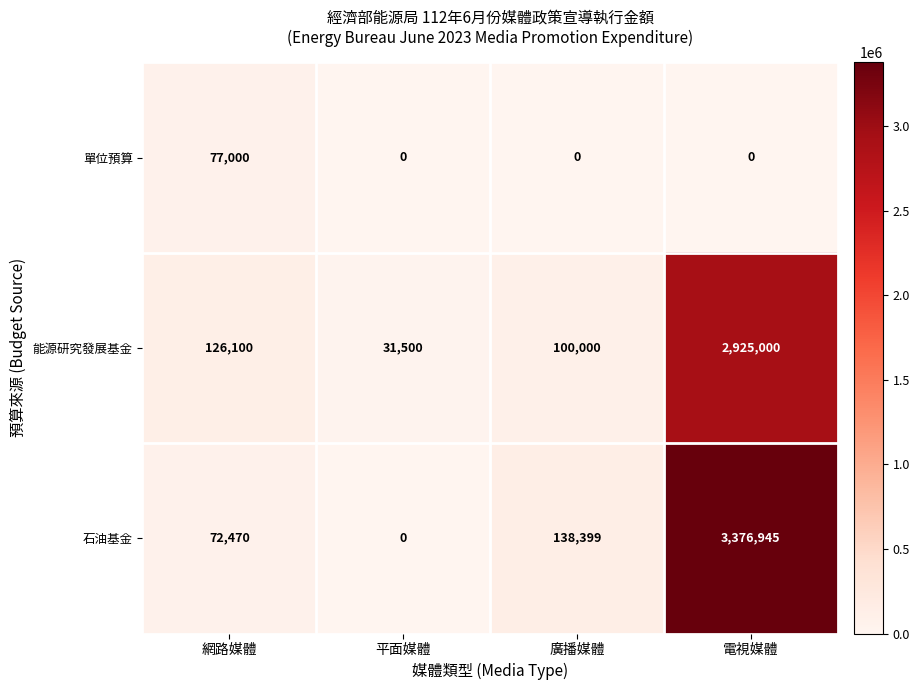

What is the greatest value displayed?

3376945